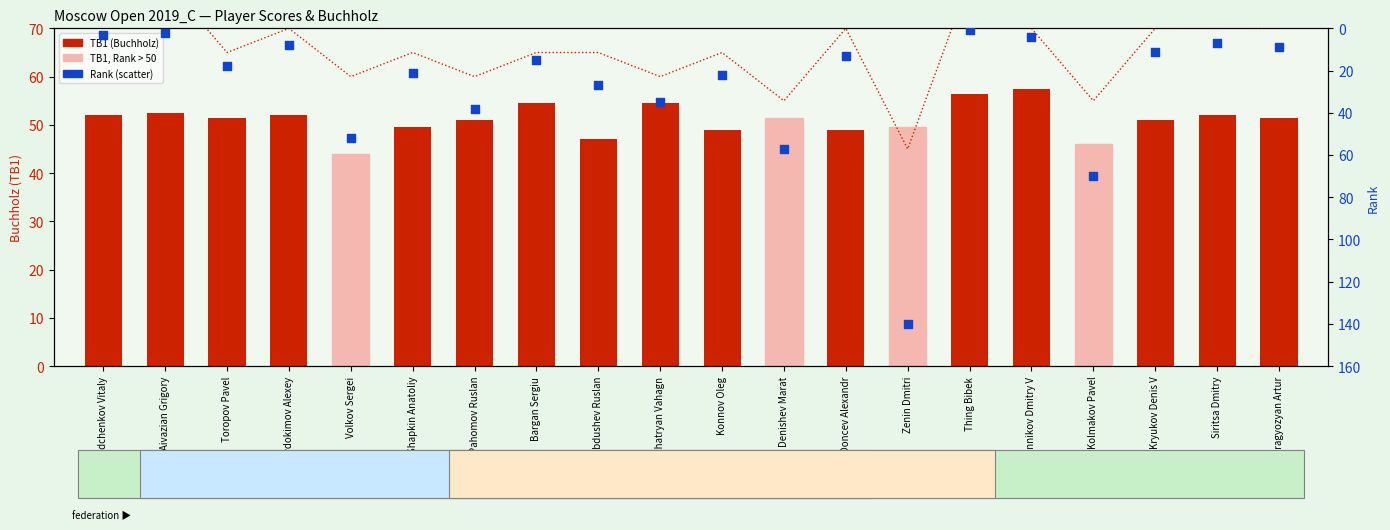

Which series has the largest total across all categories?

TB1 (Buchholz)